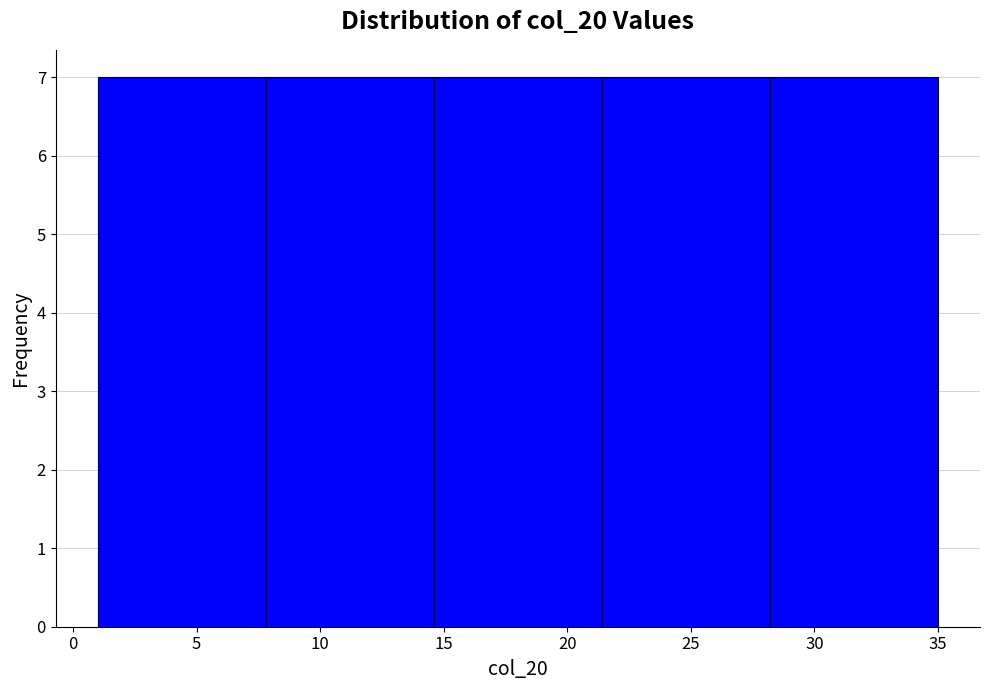

Reading left to right, list every bar in this chart as the range it spans on the x-axis followed by its height. Neither the bar edges nor the heights are printed on the chart, so give them approximately, as read against the axes.

1.0 to 7.8: 7
7.8 to 14.6: 7
14.6 to 21.4: 7
21.4 to 28.2: 7
28.2 to 35.0: 7